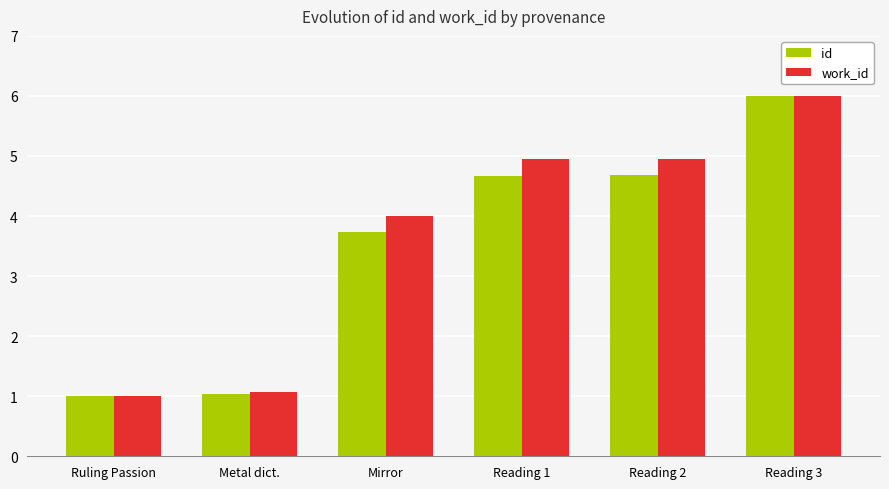

Reading left to right, list all the values displayed in this chart.

id: 1.0	1.0	3.7	4.7	4.7	6.0
work_id: 1.0	1.1	4.0	5.0	5.0	6.0